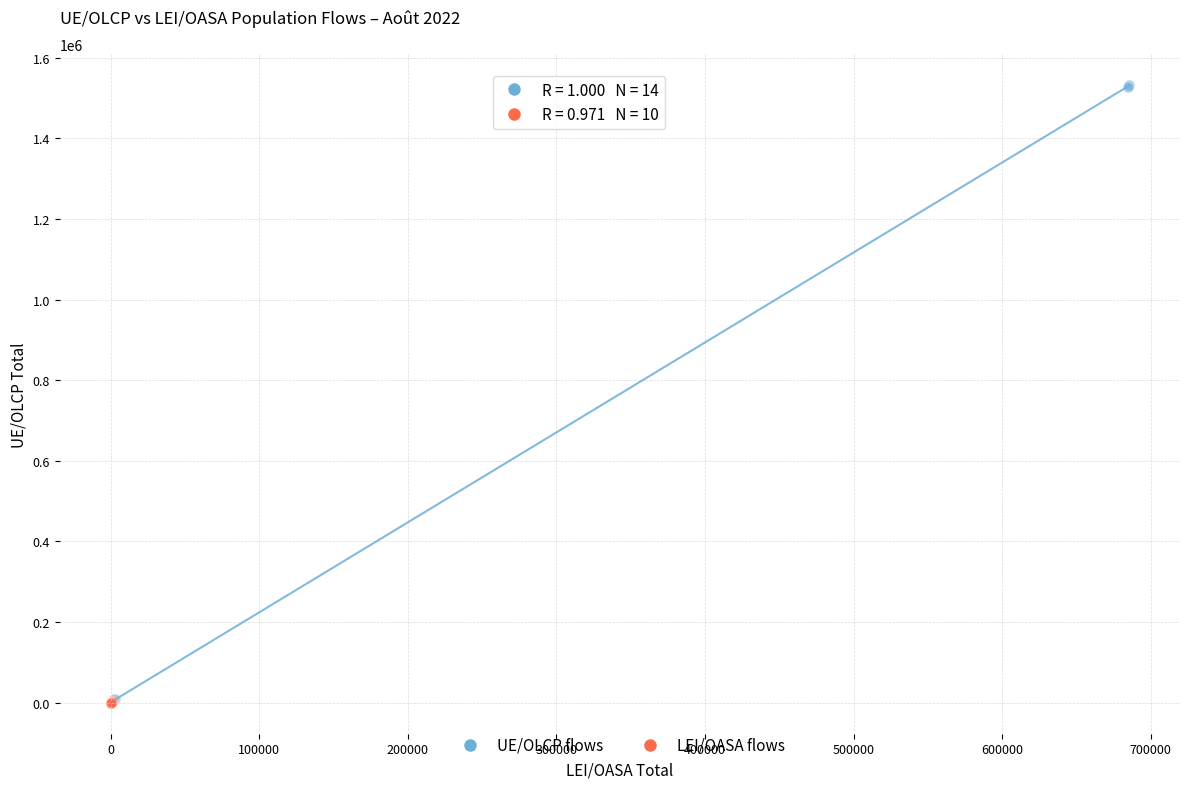

Which series has the largest Y range (max minus min)?

UE/OLCP flows